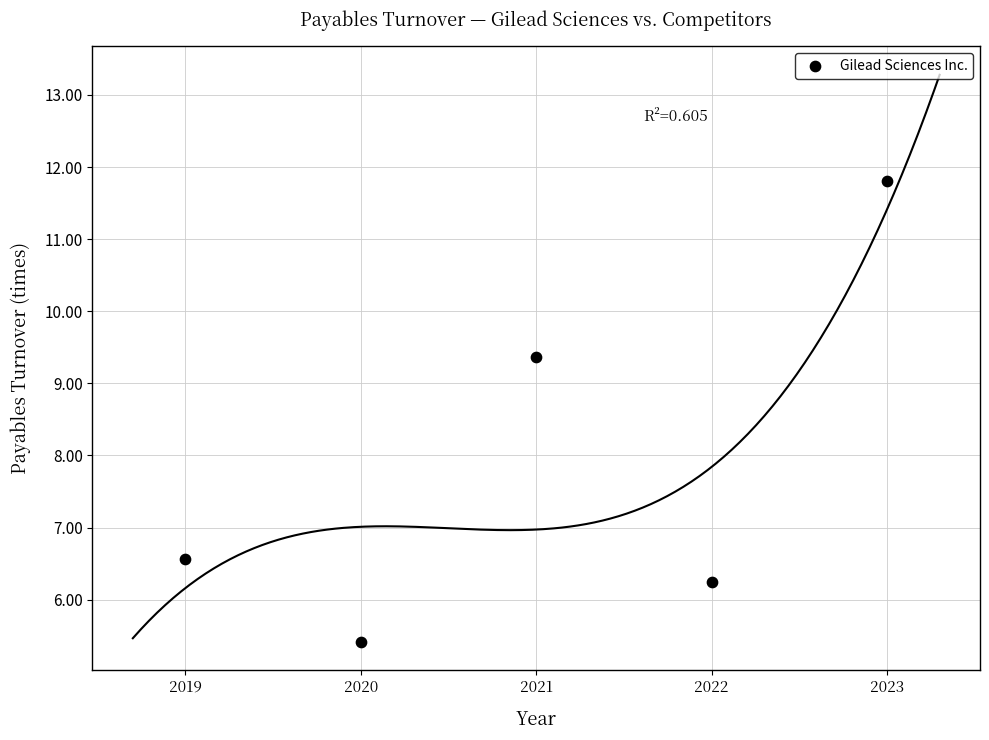

What is the average X value?

2021.0